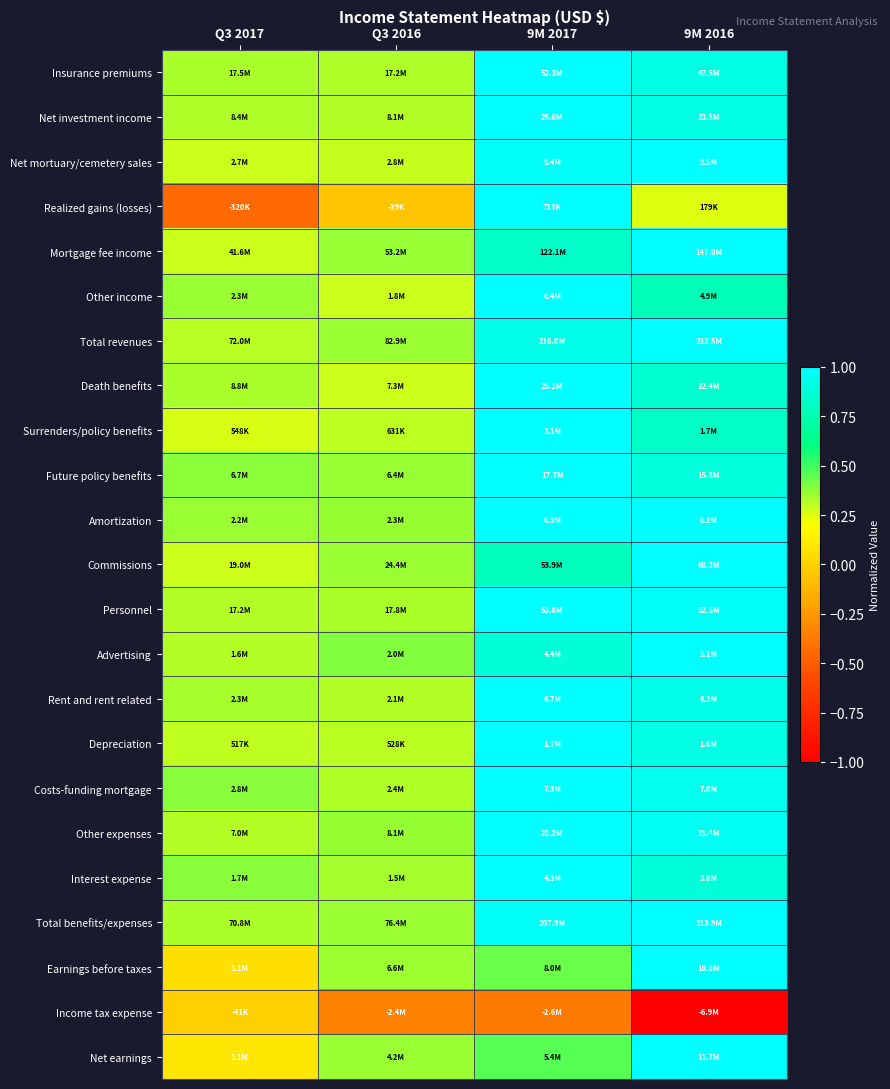

Between 9M 2017 and Q3 2016, which is larger?

9M 2017